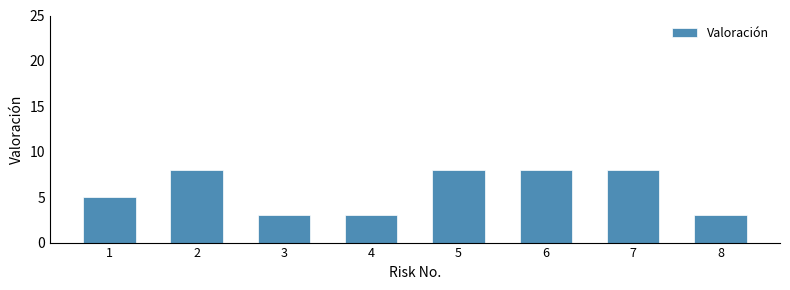

Between 4 and 1, which is larger?

1